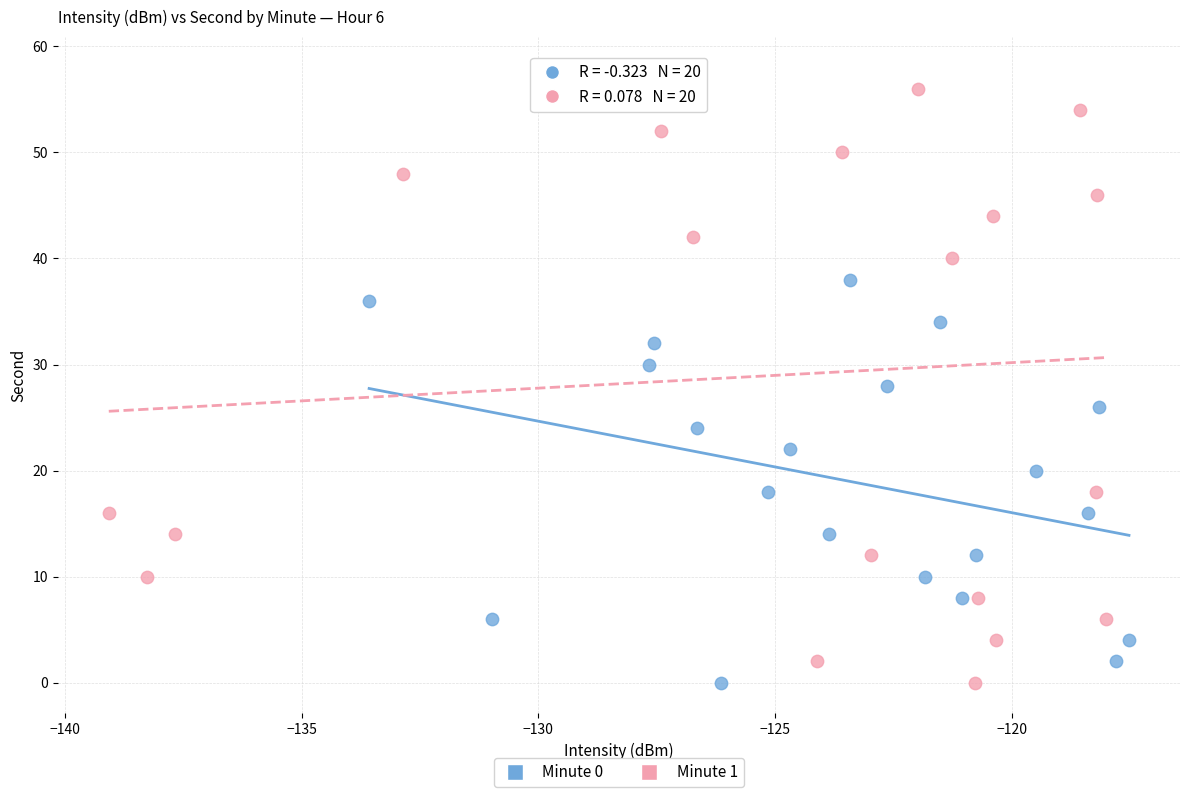

Which series reaches the maximum Y coordinate?

Minute 1